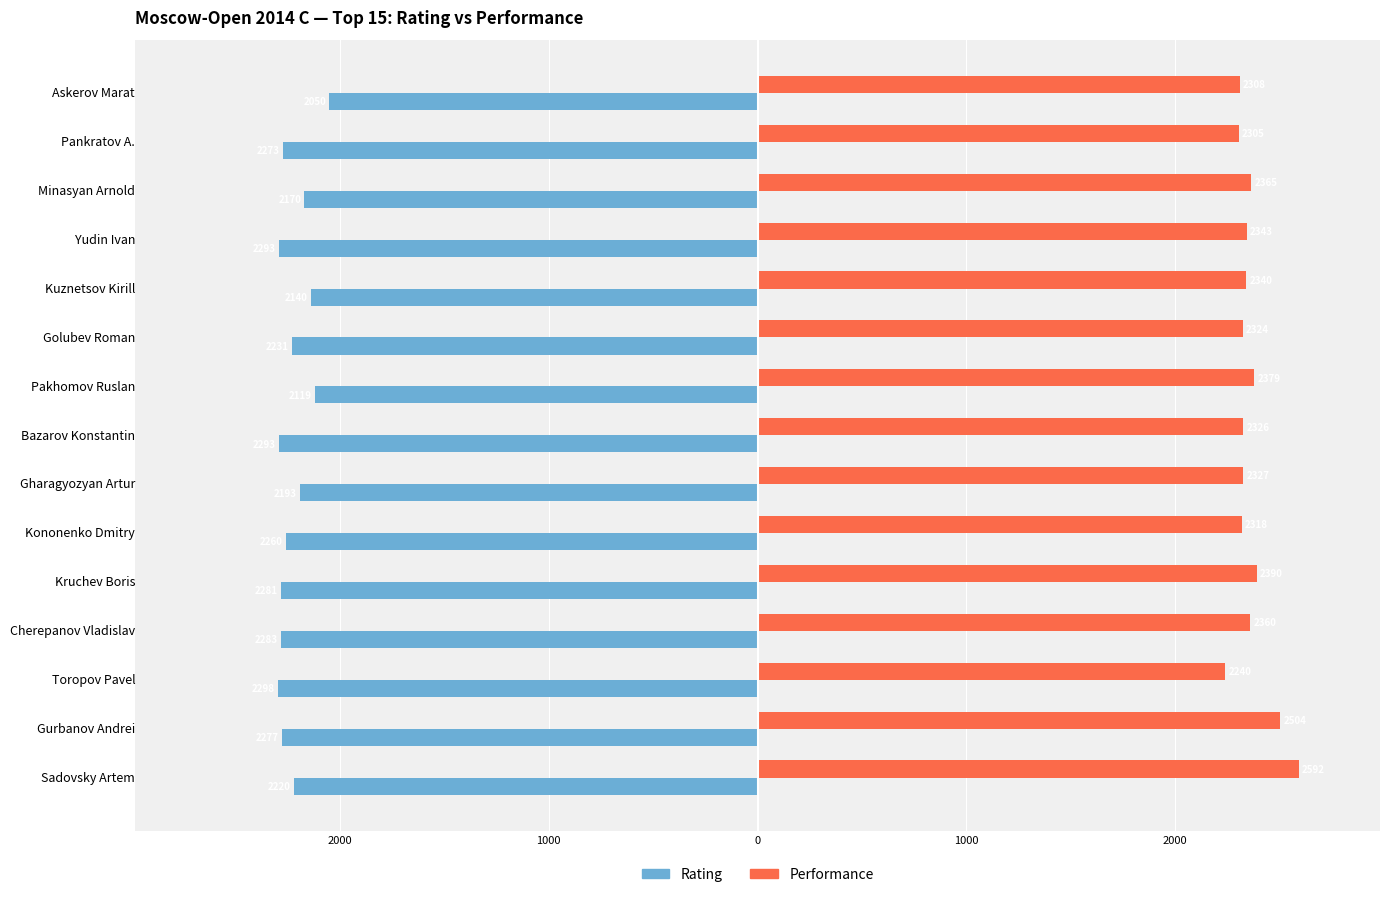

What are all the series names shown in the legend?

Rating, Performance